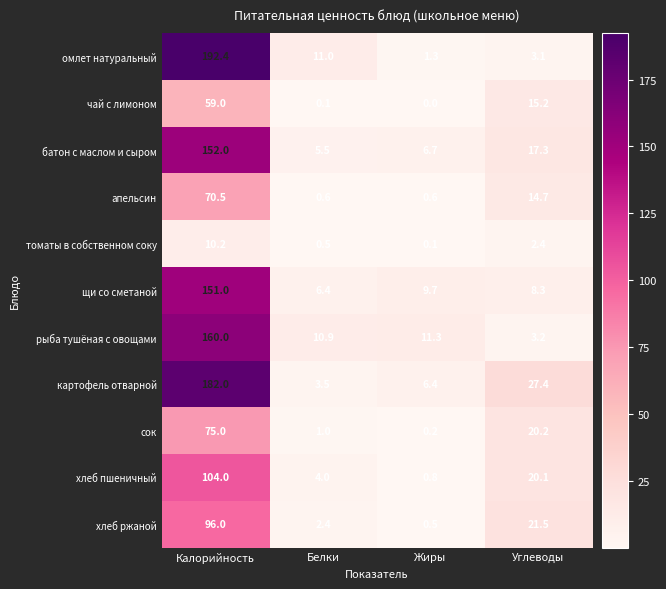

Rank the series by their maximum value, from highest to lowest.

омлет натуральный, картофель отварной, рыба тушёная с овощами, батон с маслом и сыром, щи со сметаной, хлеб пшеничный, хлеб ржаной, сок, апельсин, чай с лимоном, томаты в собственном соку